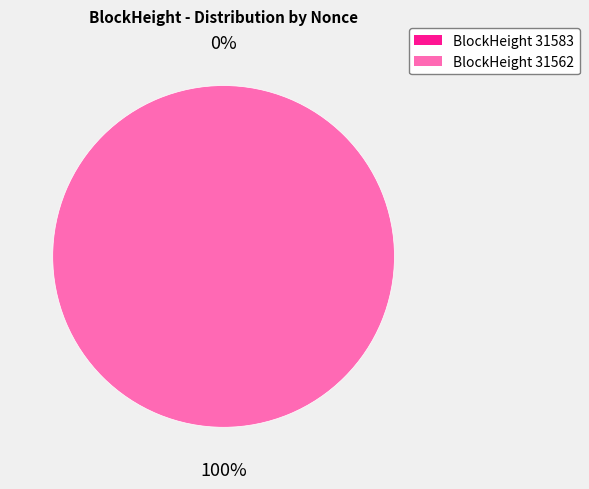

What is the total percentage of 31583 and 31562?

100.0%